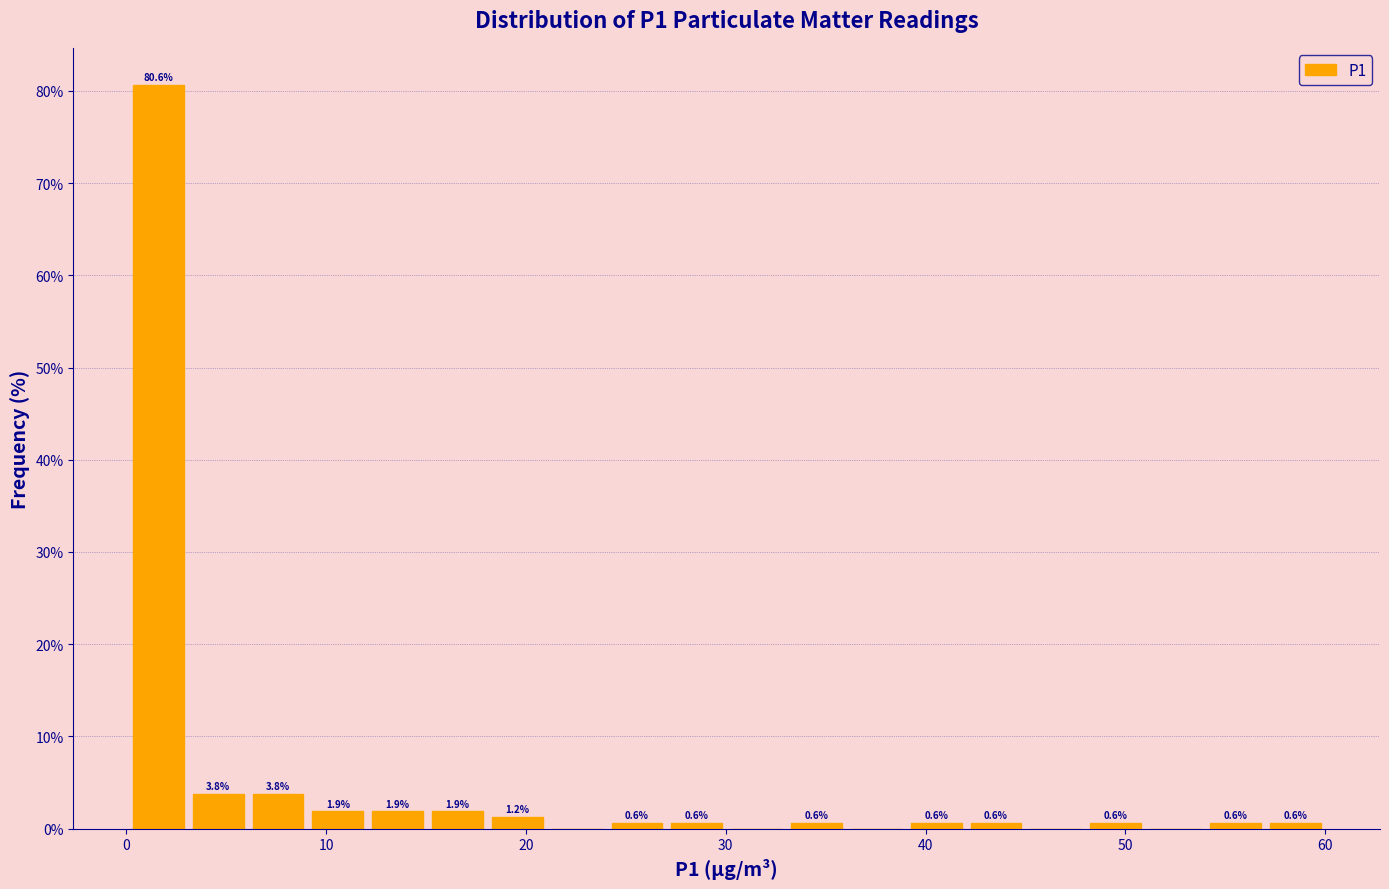

Around what value on the x-axis is the tallest bar? Give the approximate position of its centre, as read against the axis.

2